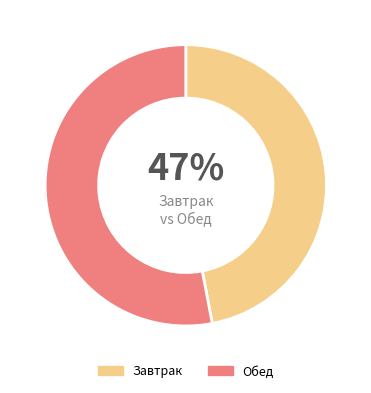

Which slice is the largest?

Обед